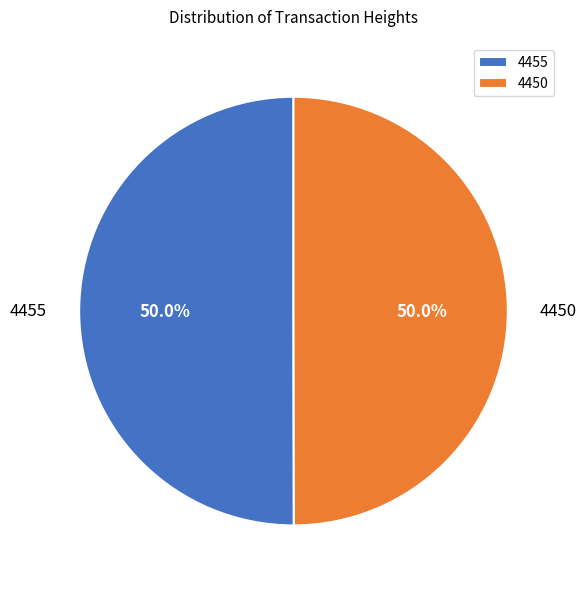

Do 4450 and 4455 together represent more than half of the pie?

Yes